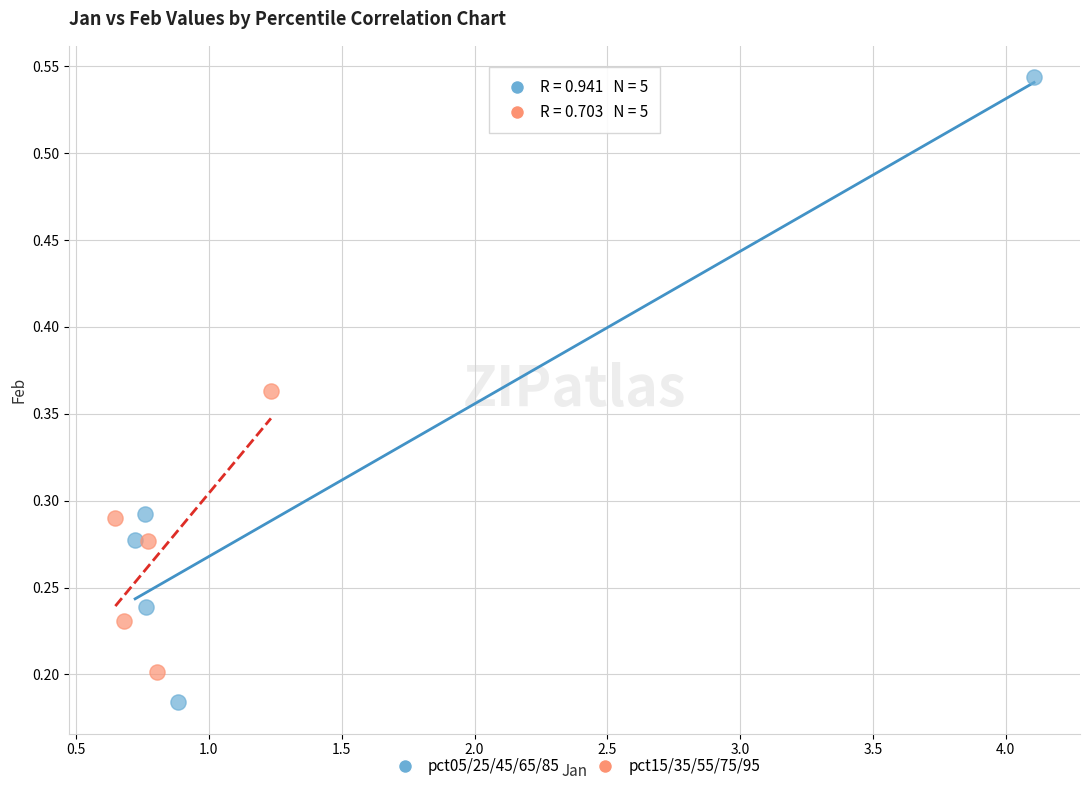

What are all the series names shown in the legend?

pct05/25/45/65/85, pct15/35/55/75/95